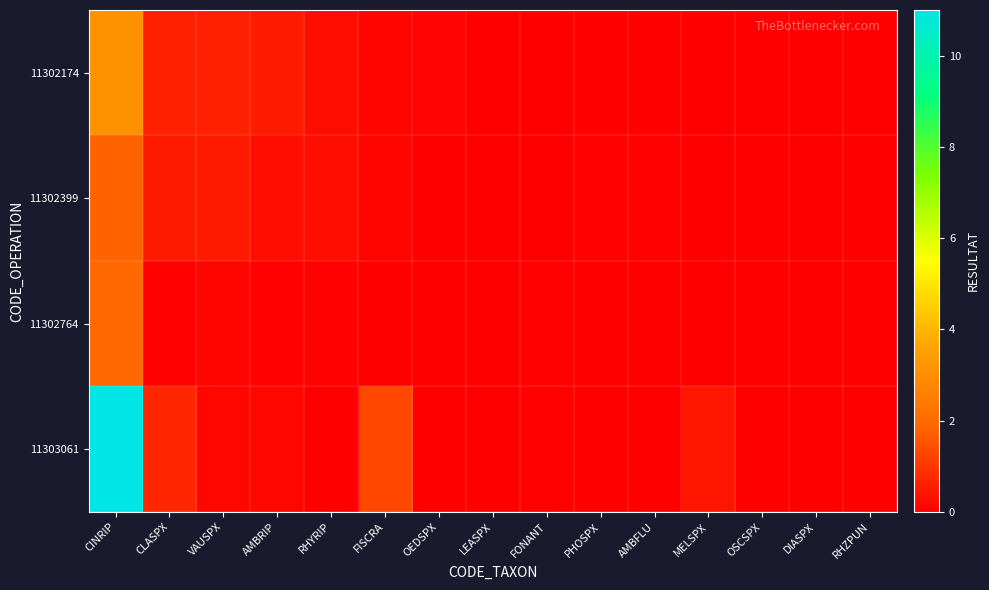

Rank the series at OSCSPX from highest to lowest value.

11302764, 11302174, 11302399, 11303061